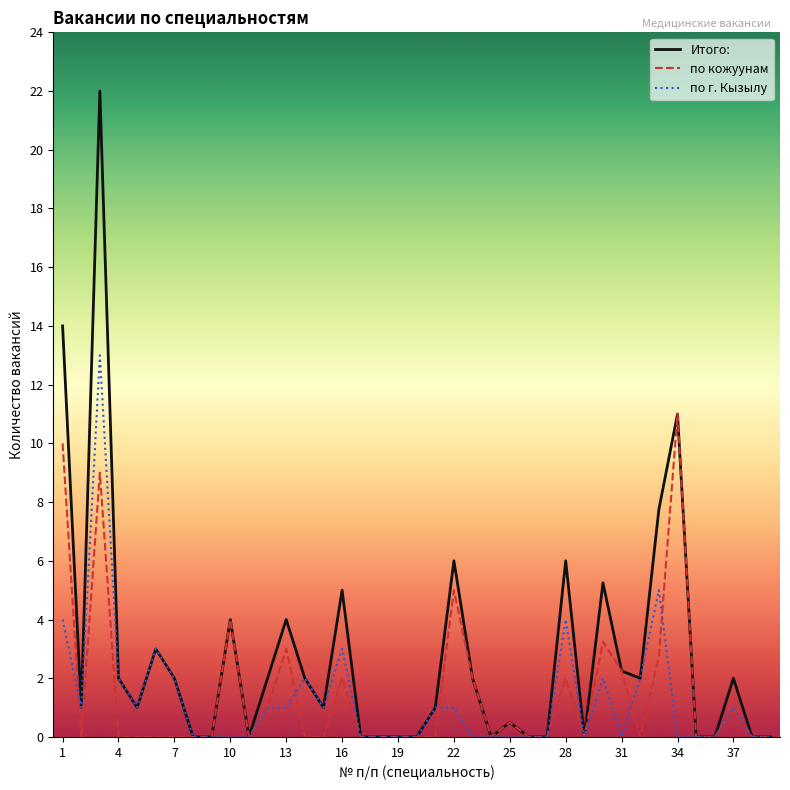

List the series in order of their peak value, highest first.

Итого:, по г. Кызылу, по кожуунам